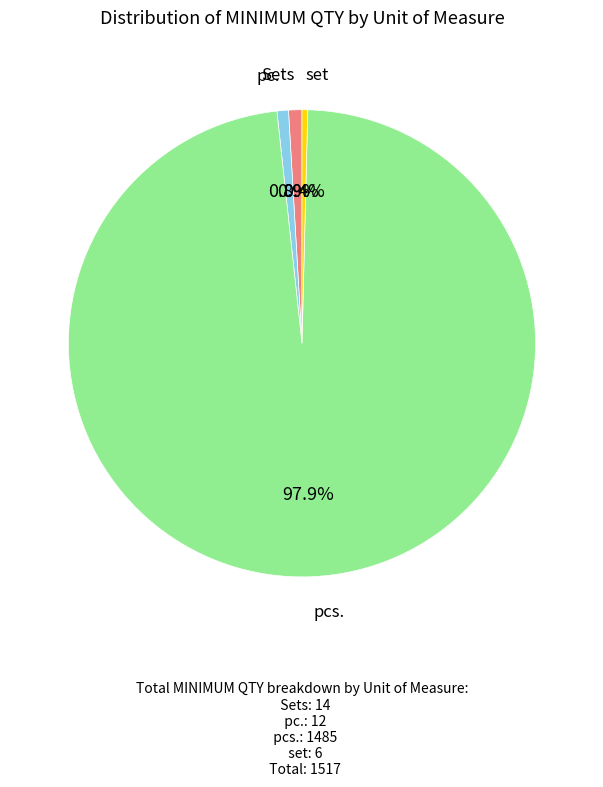

Count the number of slices in the pie.

4